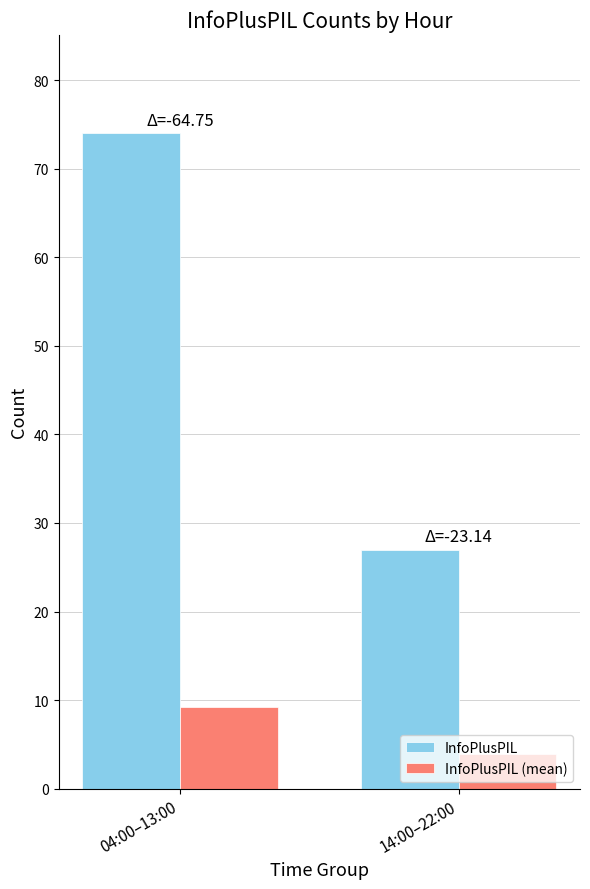

Is the value of InfoPlusPIL at 14:00–22:00 greater than the value of InfoPlusPIL (mean) at 14:00–22:00?

Yes